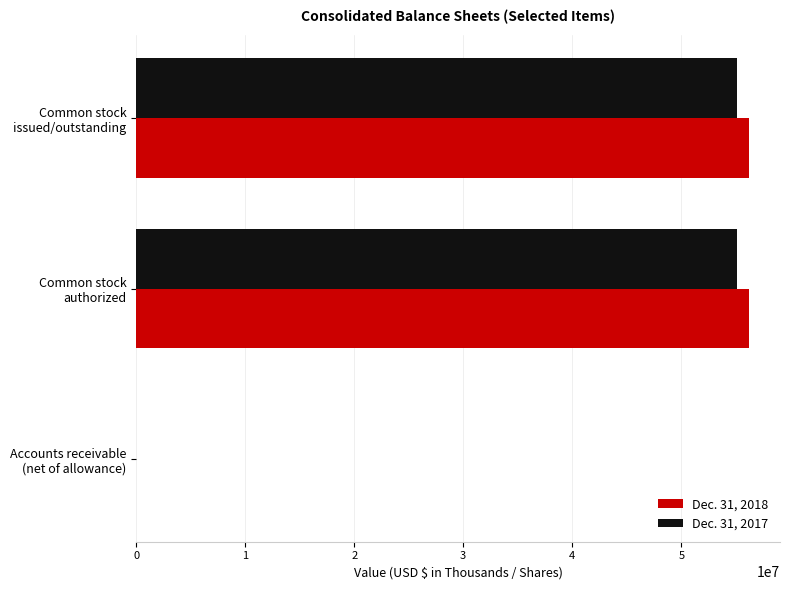

What is the maximum value shown in the chart?

56240000